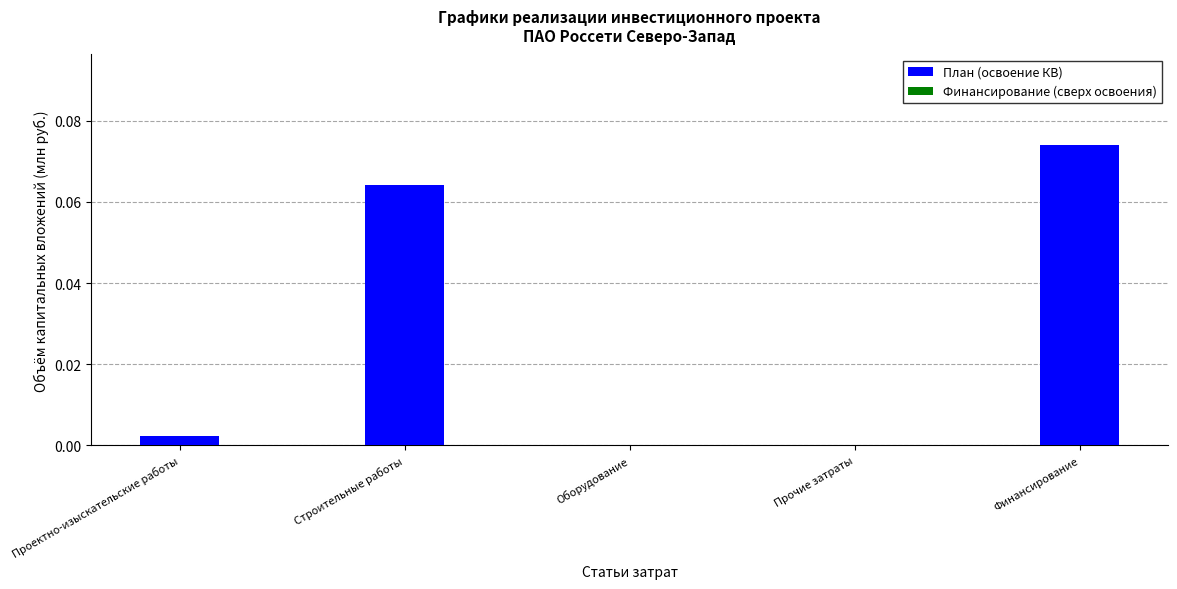

Between Финансирование and Прочие затраты, which is larger?

Финансирование